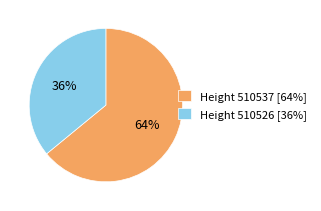

To the nearest percent, what percentage of the pie is Height 510526 [36%]?

36%